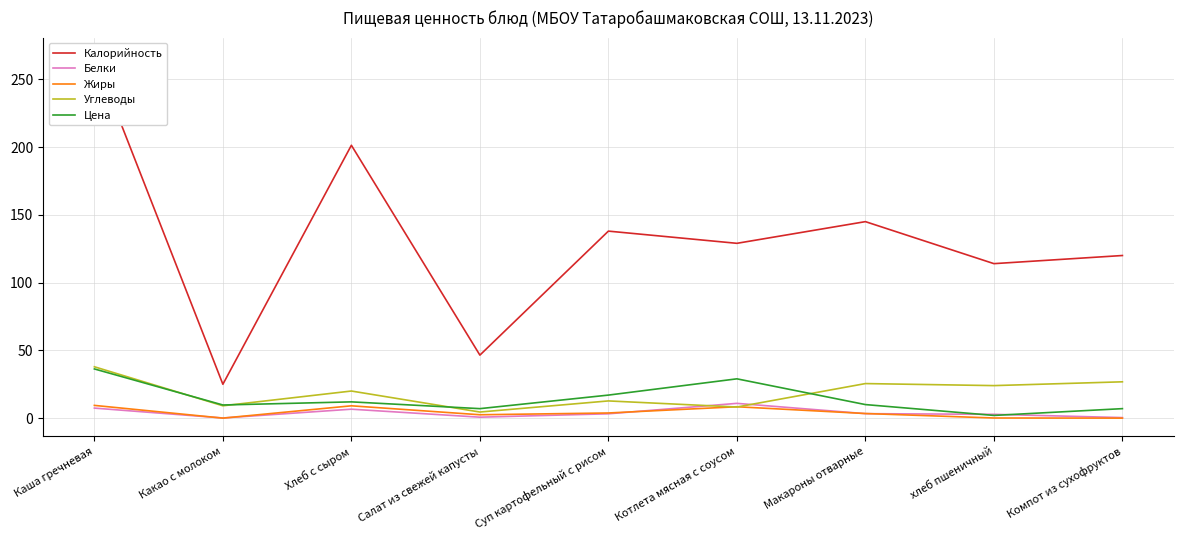

What is the average value of the Углеводы series?

18.7